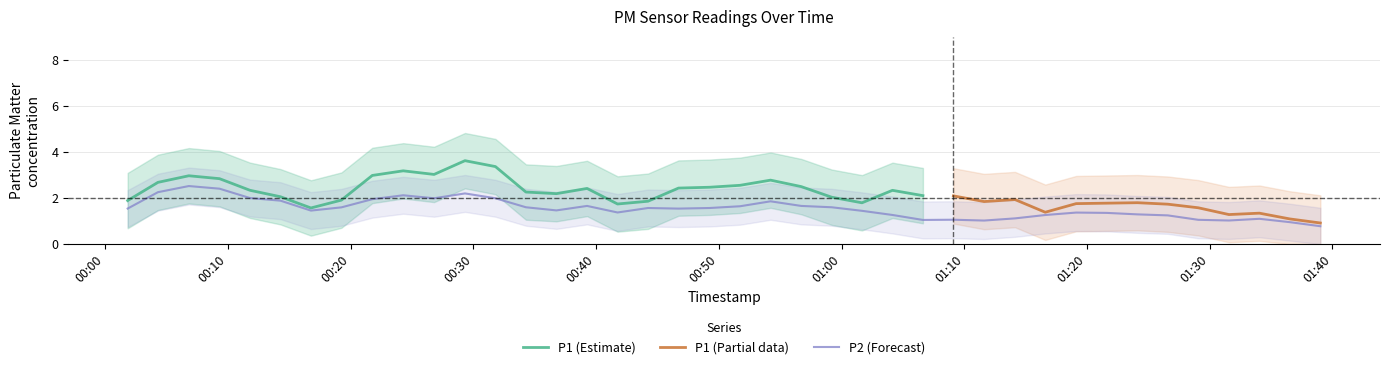

What is the minimum value for P1 (Estimate)?

1.6